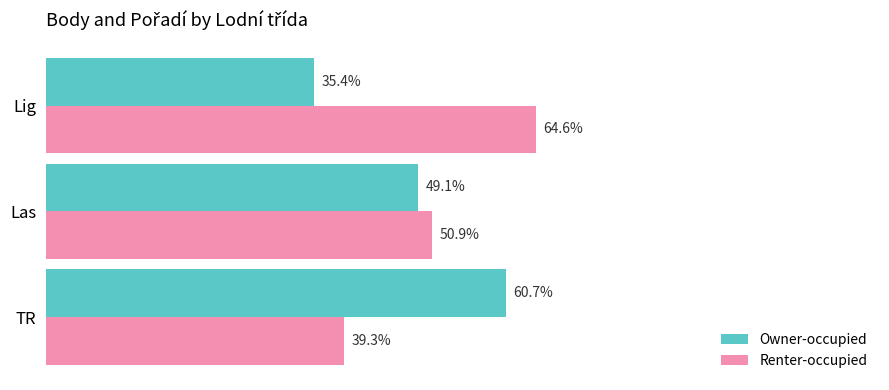

Is the value of Renter-occupied at Lig greater than the value of Owner-occupied at Lig?

Yes